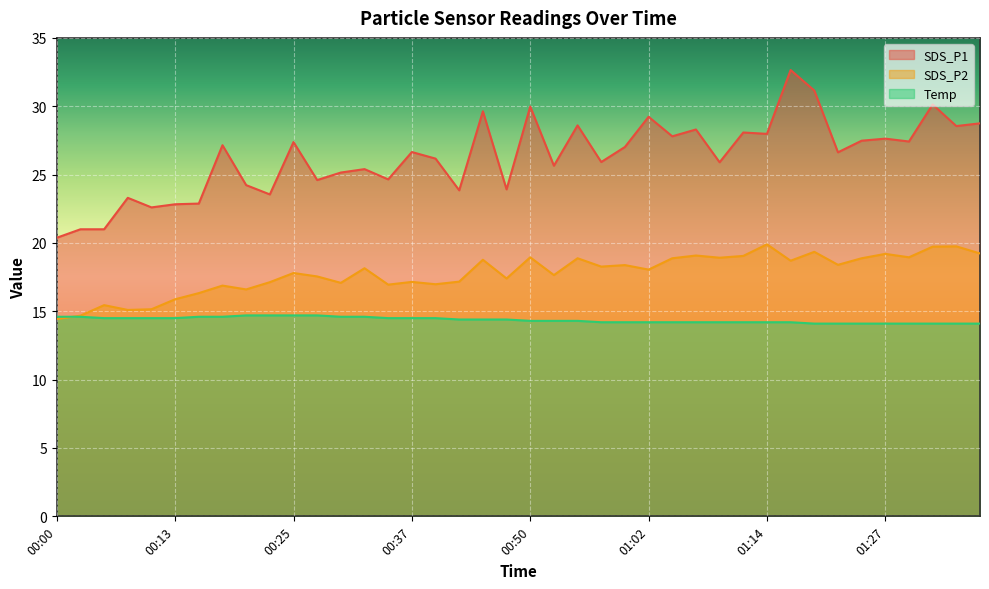

Which series changed the most between 00:25 and 01:22?

SDS_P1